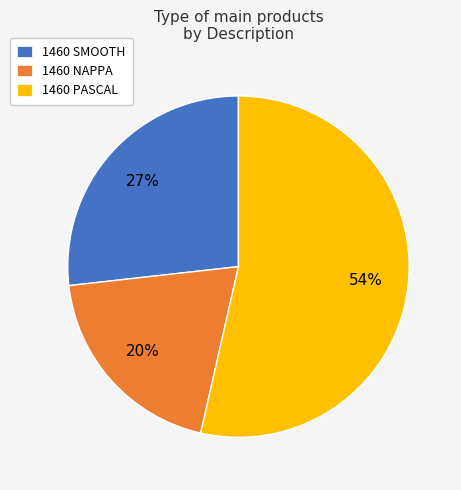

Which category accounts for the majority?

1460 PASCAL